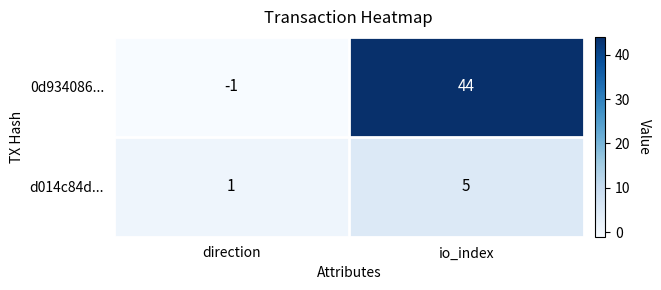

Where is d014c84d... nearest to the value 3?

direction